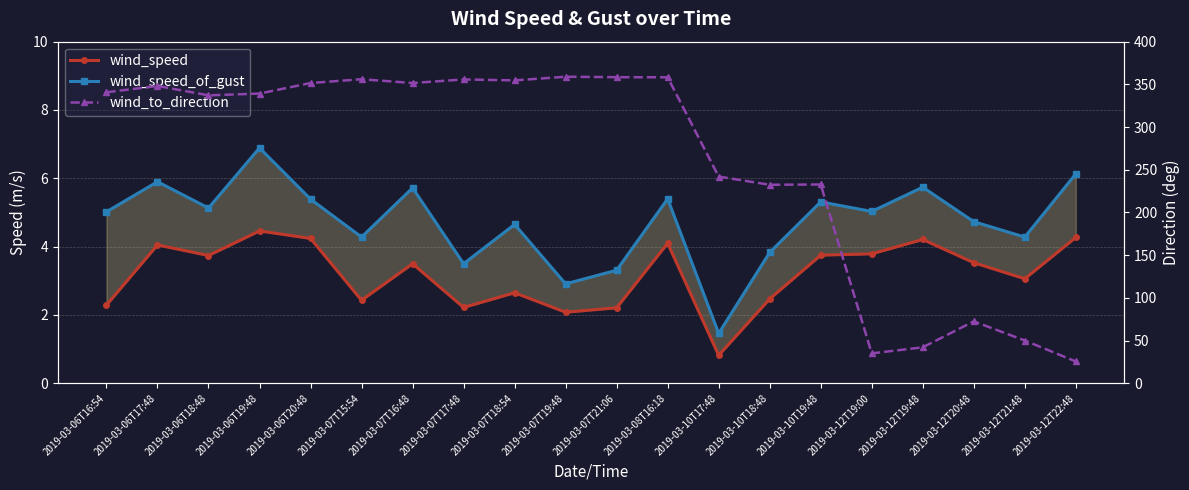

What is the greatest value displayed?

358.9